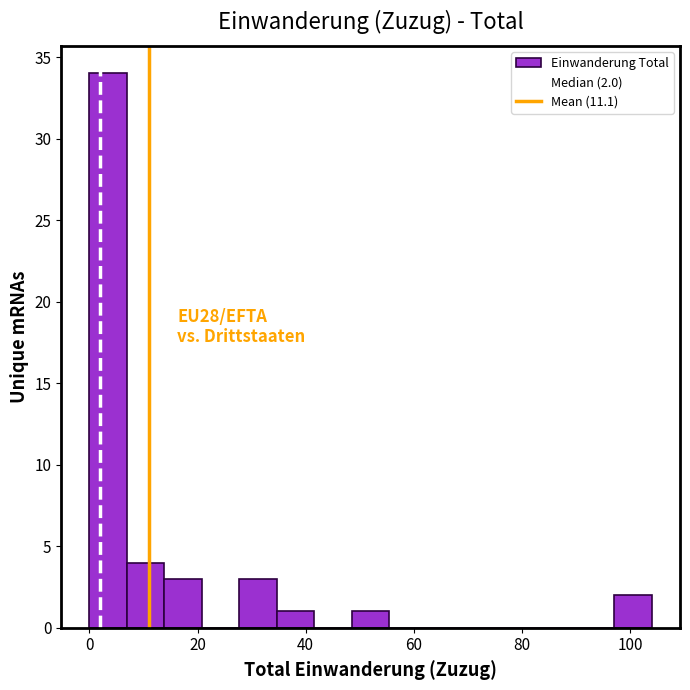

Read against the x-axis, roughly where is the centre of the tallest bar?

4